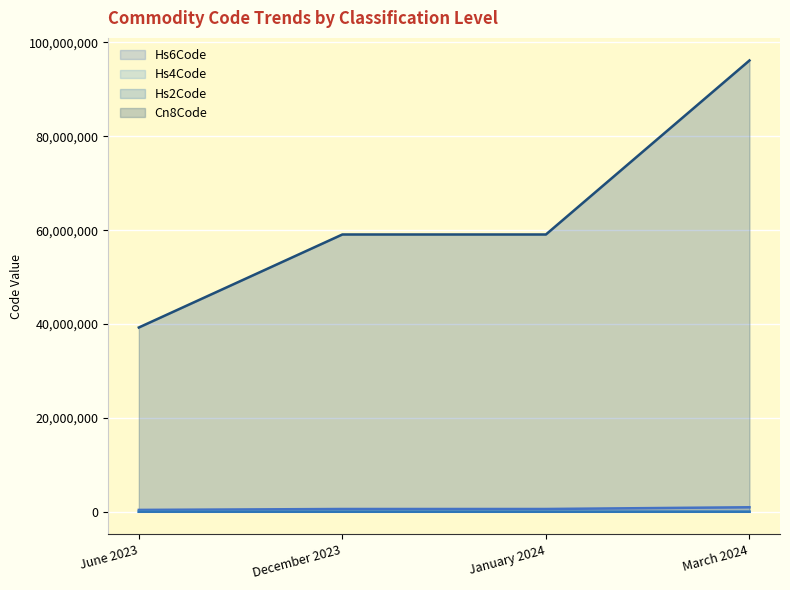

Which category has the lowest value across all series?

June 2023